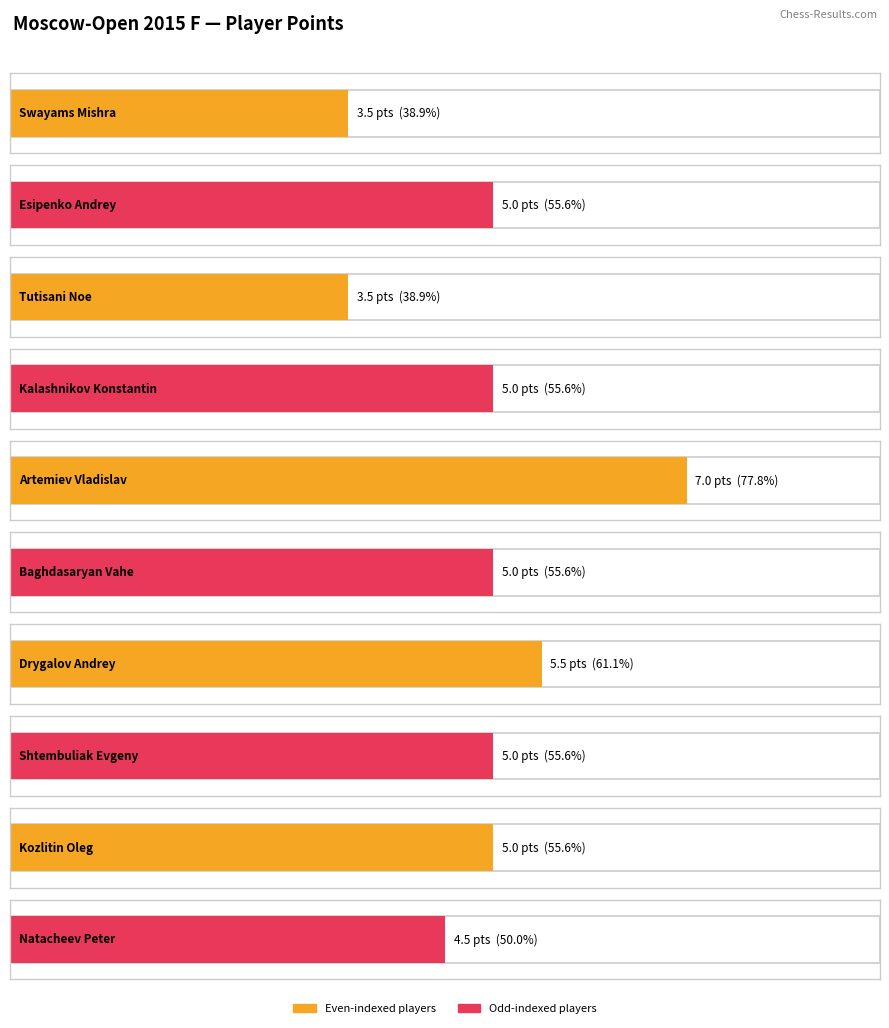

Reading right to left, extract all data points from this chart.

4.5	5.0	5.0	5.5	5.0	7.0	5.0	3.5	5.0	3.5